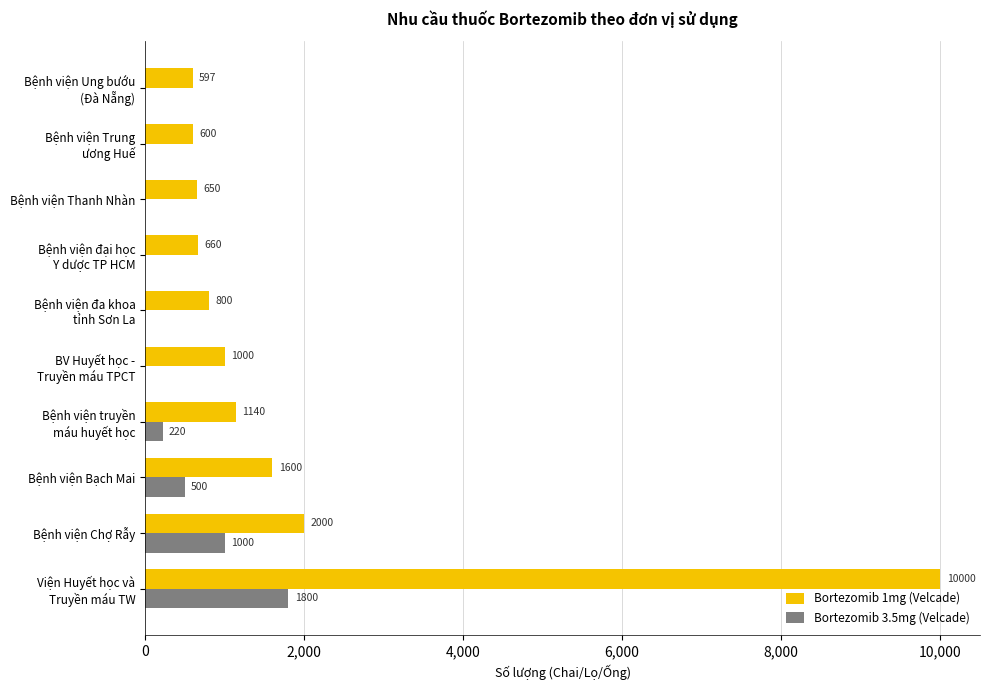

Which series has the largest total across all categories?

Bortezomib 1mg (Velcade)